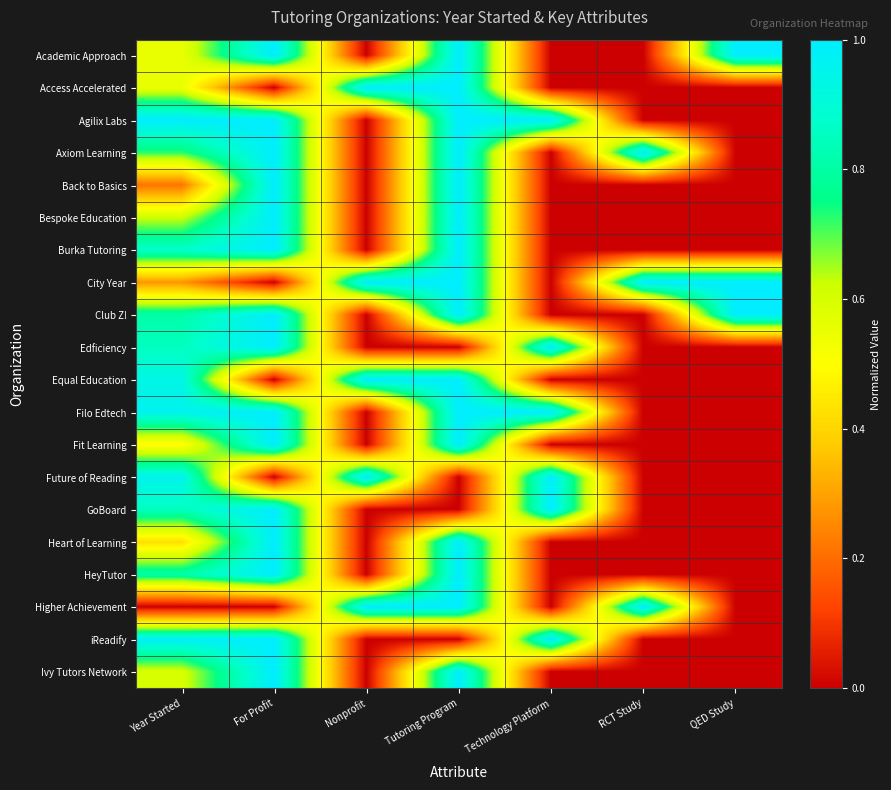

How many categories are shown in the chart?

7